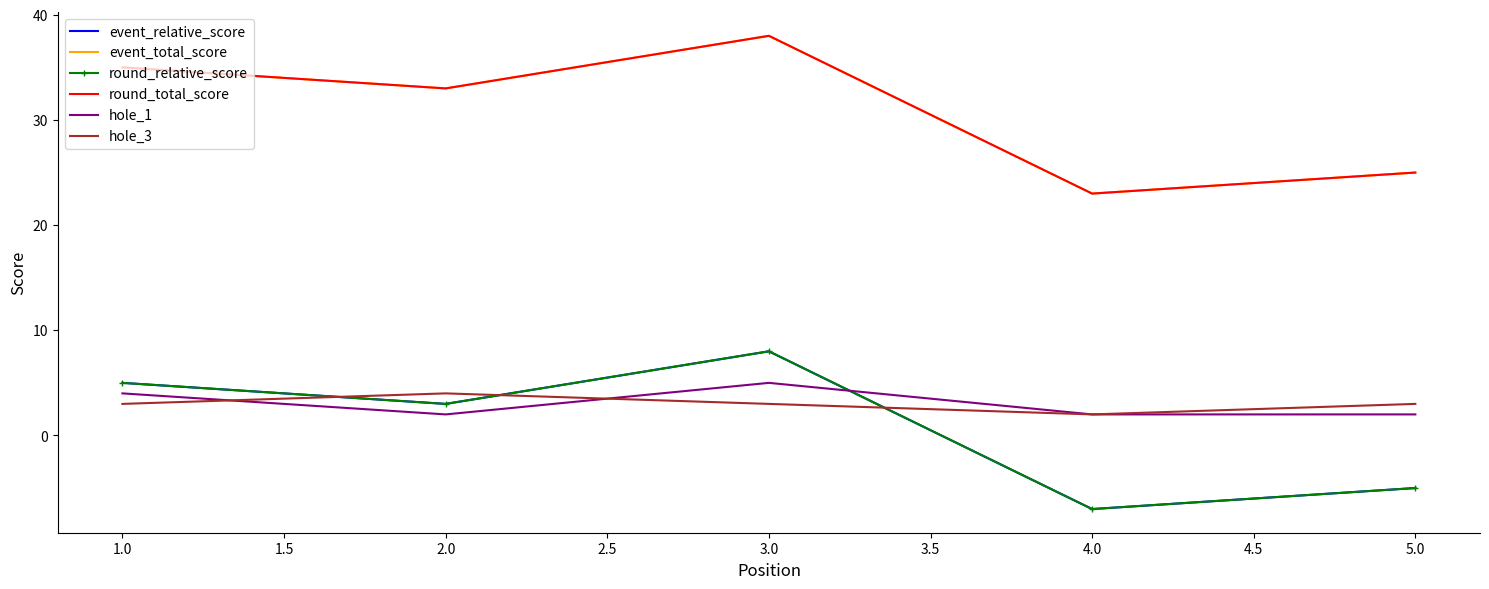

What is the value of the round_total_score point at the 5th from the left?

25